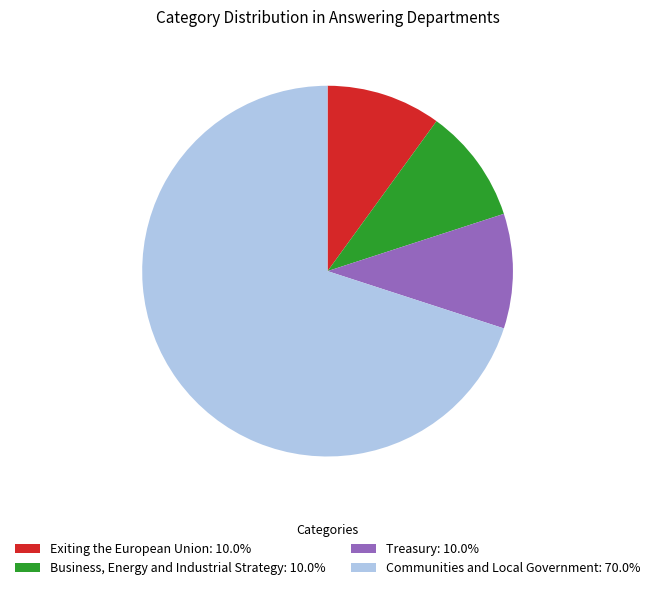

Do Exiting the European Union: 10.0% and Communities and Local Government: 70.0% together represent more than half of the pie?

Yes